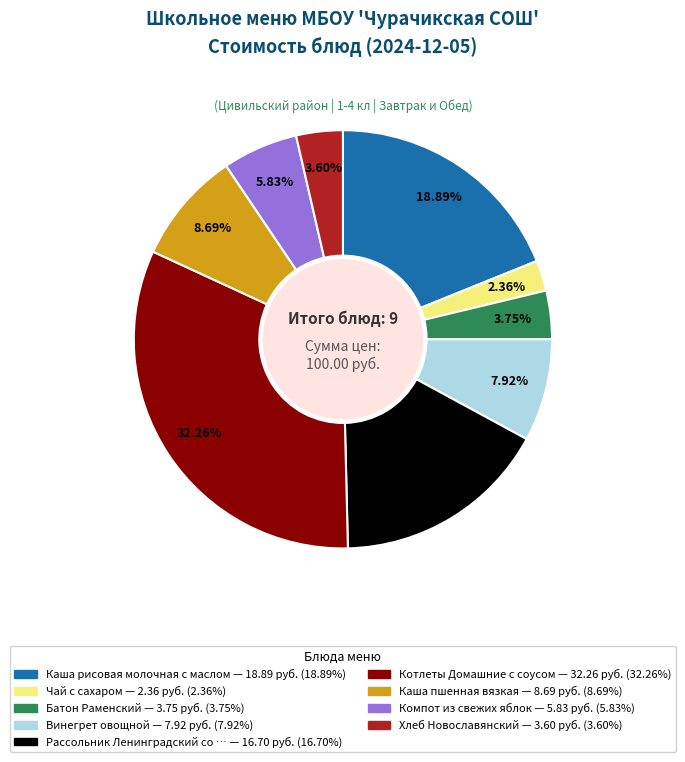

Does any single category account for the majority?

No